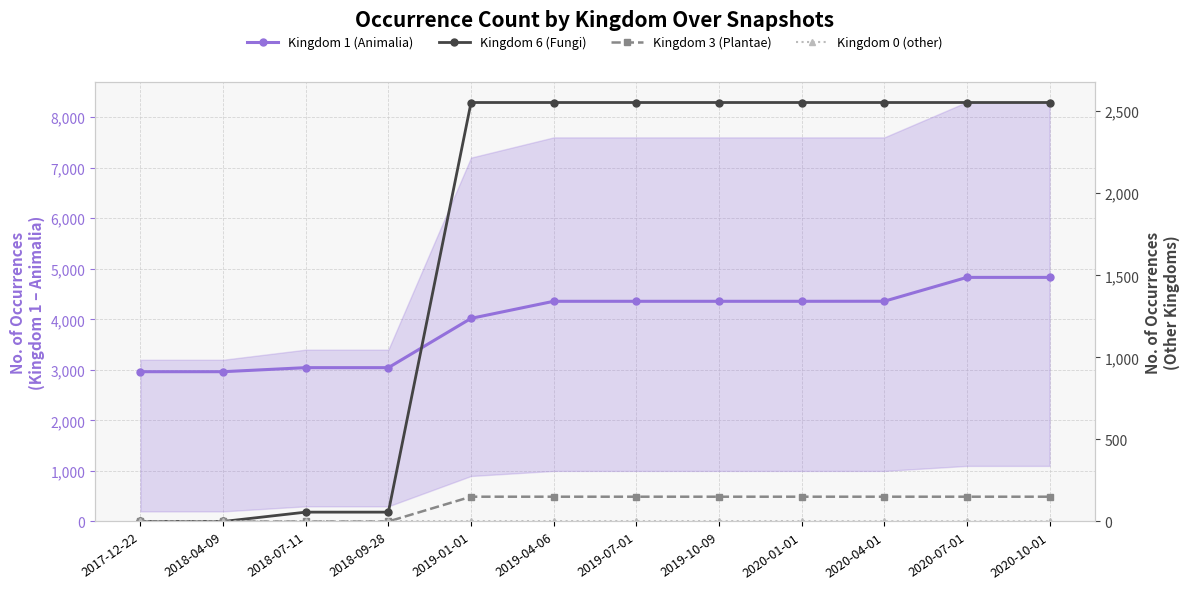

Does the chart have visible grid lines?

Yes